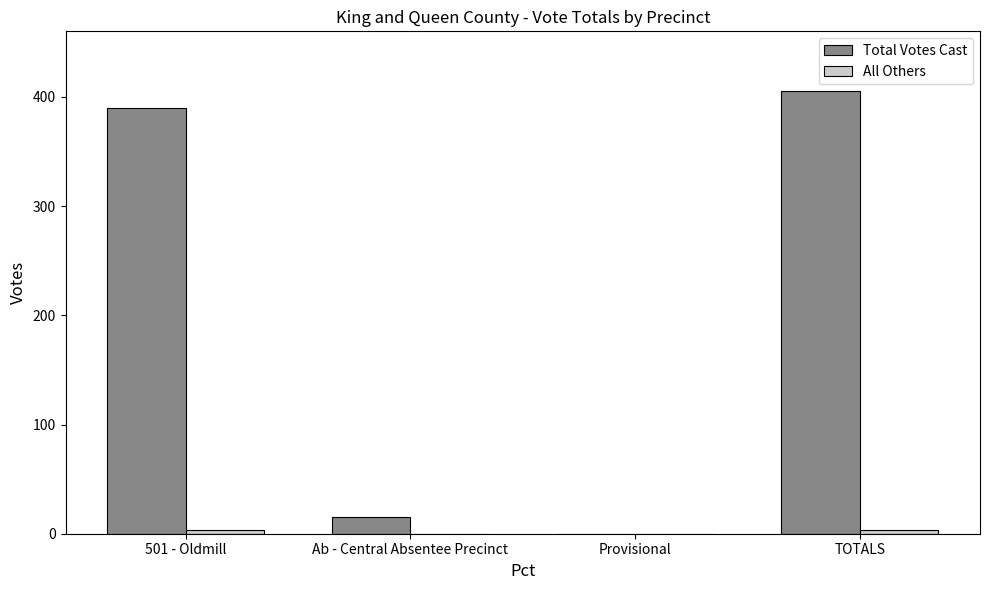

Which series has the largest total across all categories?

Total Votes Cast